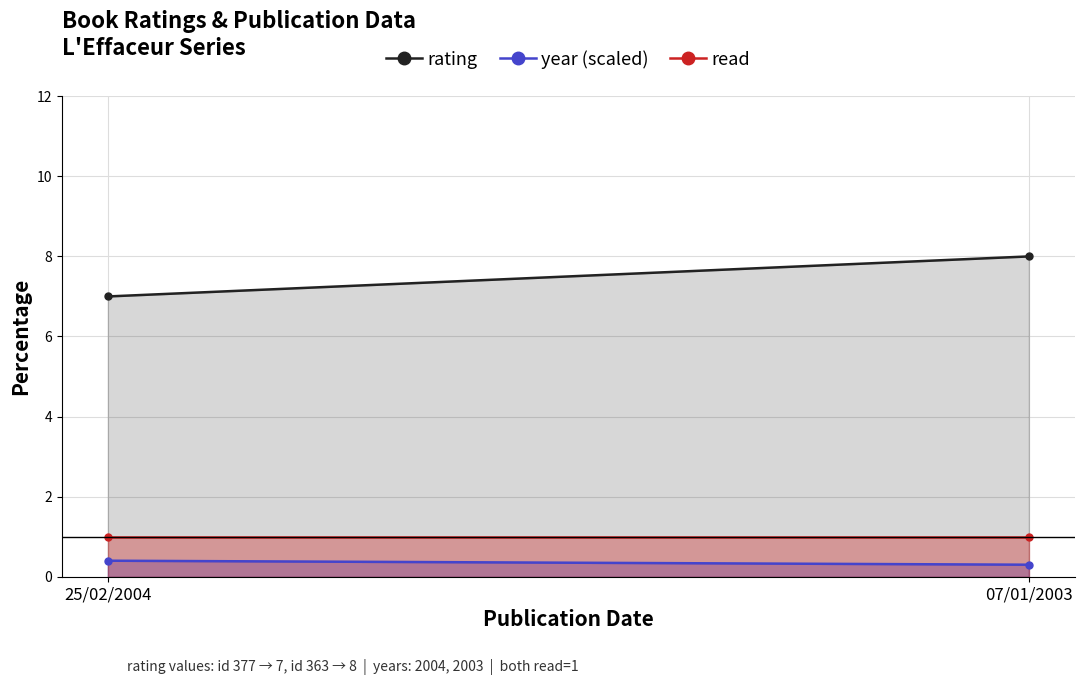

Reading left to right, what are all the values shown in this chart?

rating: 25/02/2004=7.0	07/01/2003=8.0
year (scaled): 25/02/2004=0.4	07/01/2003=0.3
read: 25/02/2004=1.0	07/01/2003=1.0